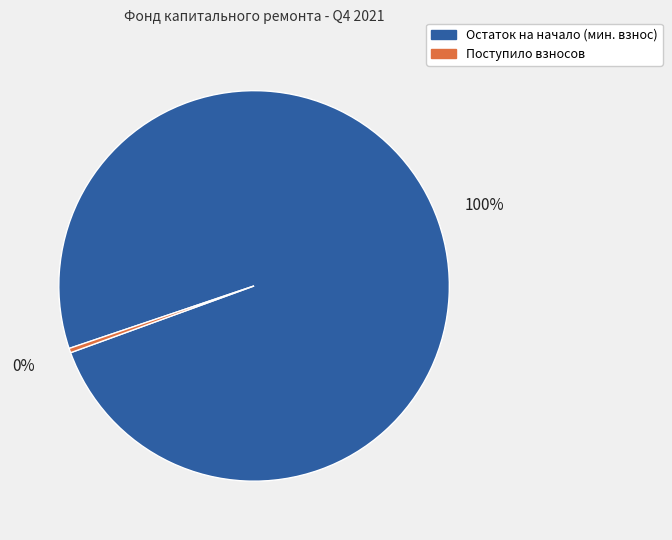

Is there any slice that represents more than half of the pie?

Yes